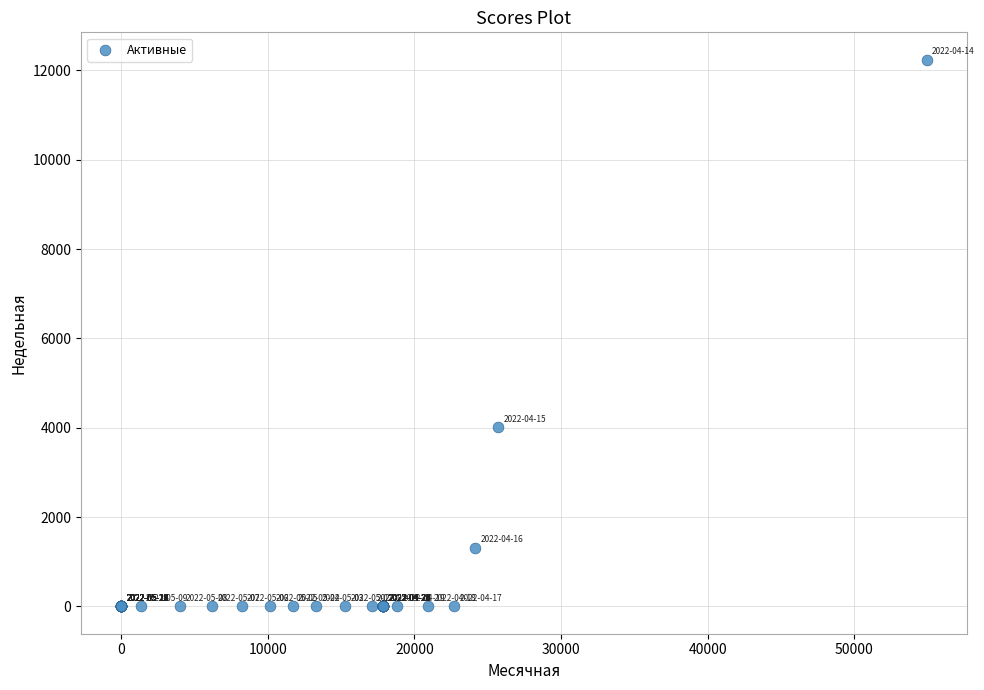

What Y value in the scatter plot is closest to 6120?

4009